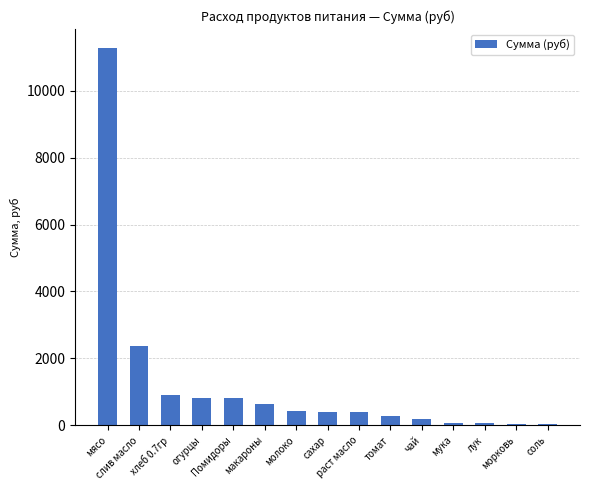

Are the bars horizontal?

No